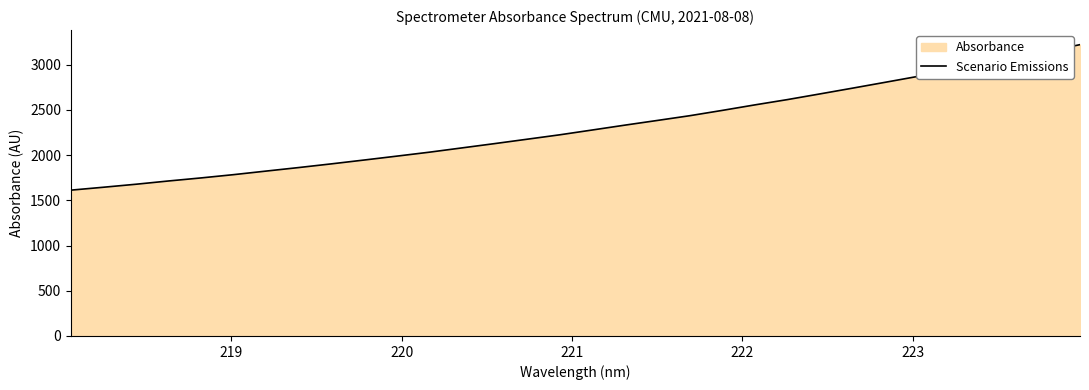

What is the sum of all values?

73914.0